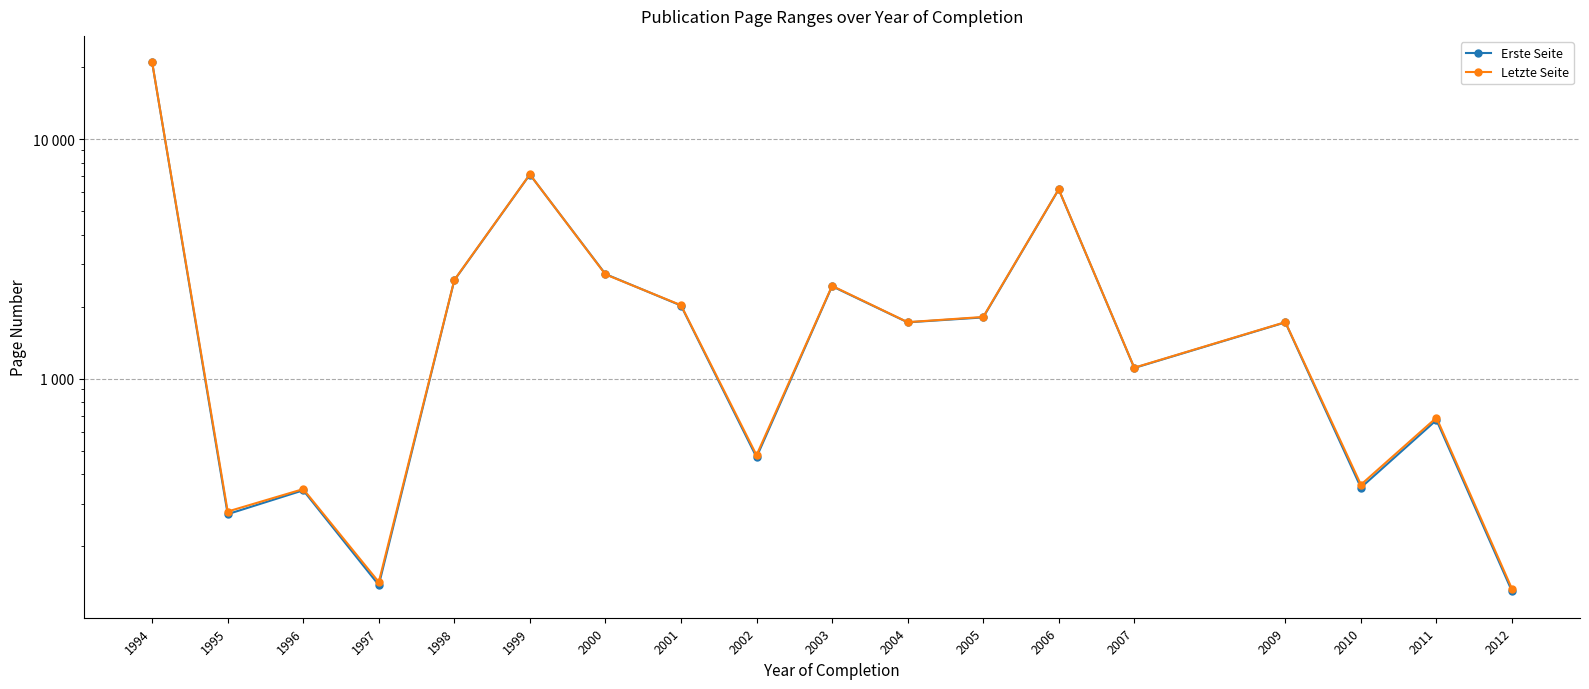

How many lines are shown in the chart?

2